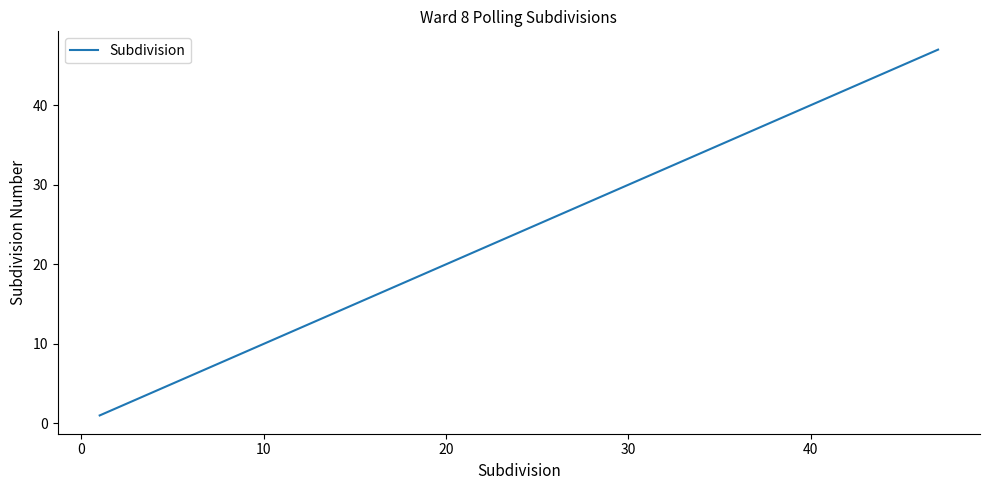

What is the greatest value displayed?

47